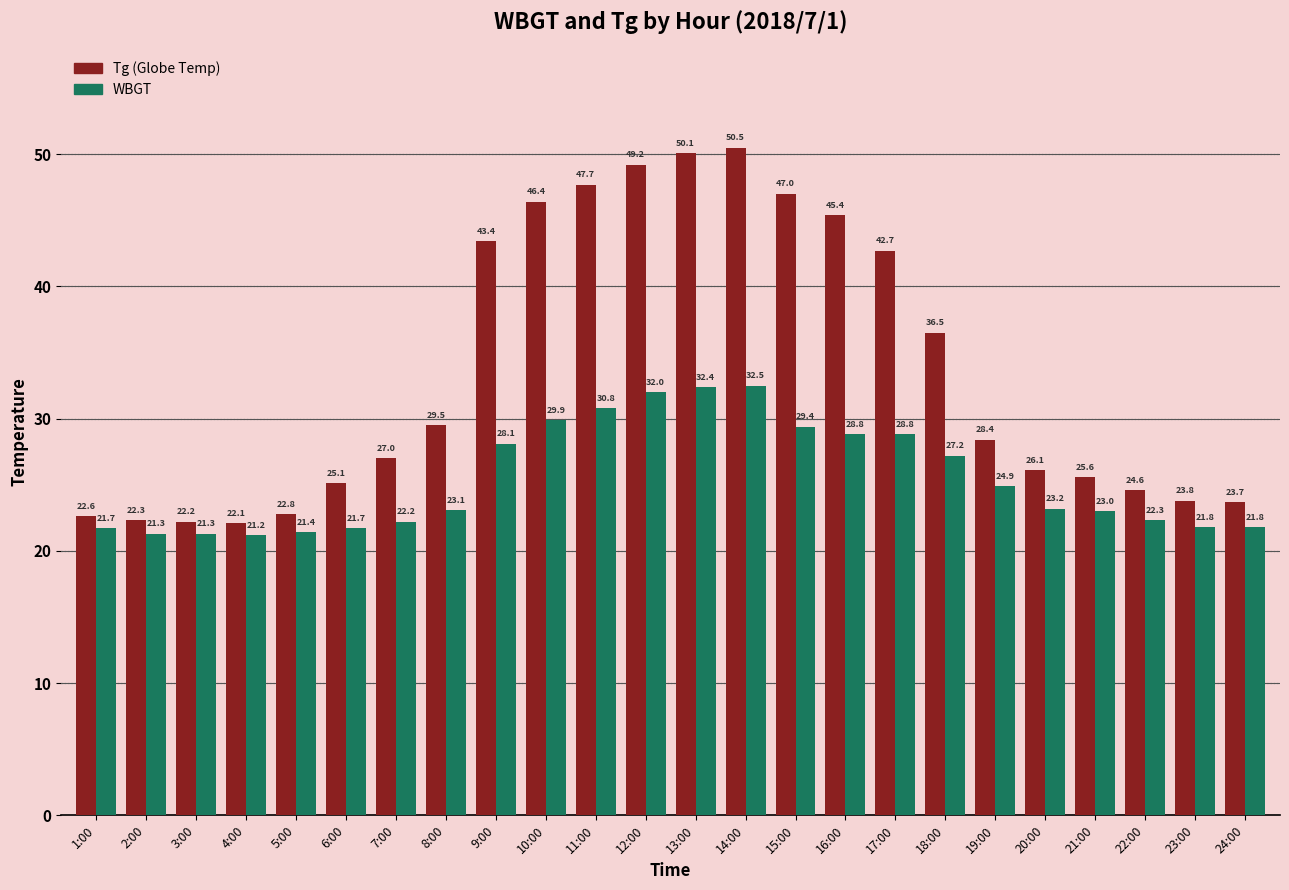

What is the greatest value displayed?

50.5